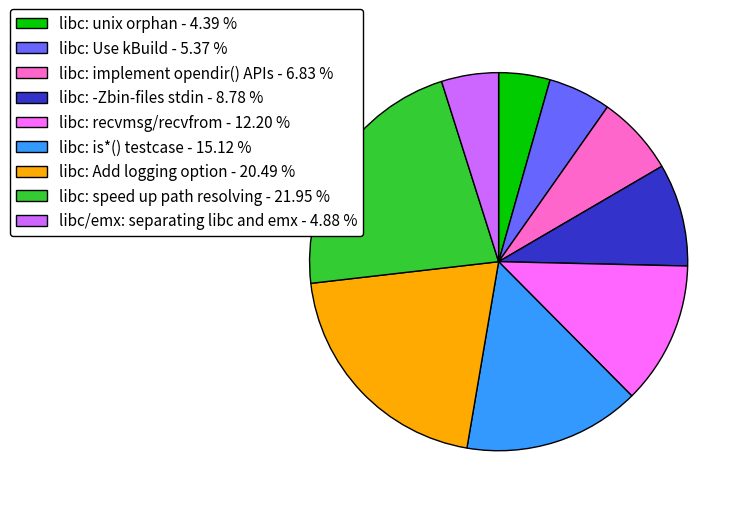

Does libc: is*() testcase account for over 50% of the chart?

No